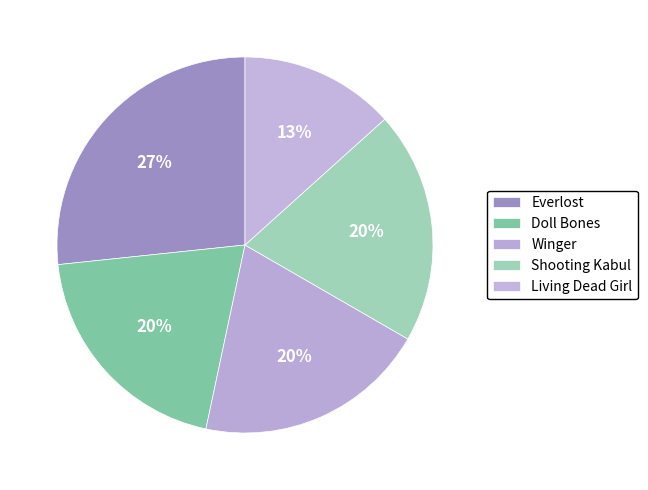

How many segments does this pie chart have?

5